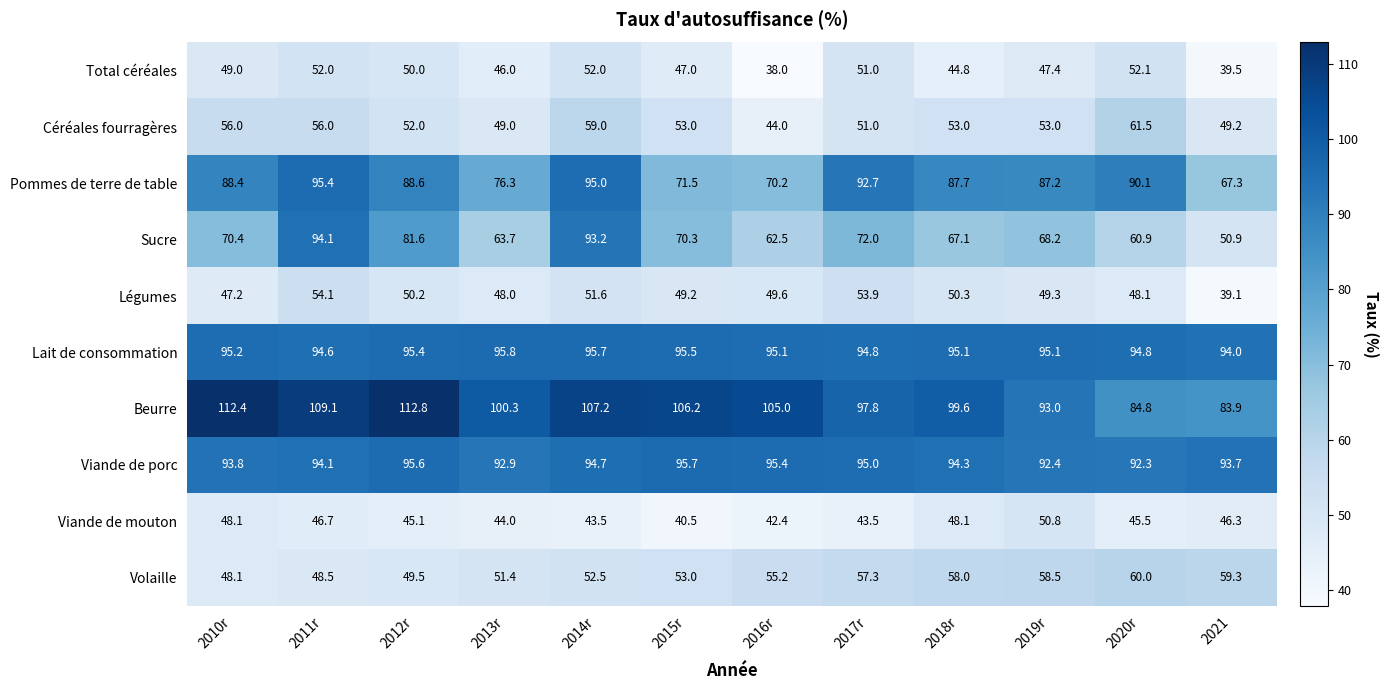

What value does the Sucre series have at 2015r?

70.3